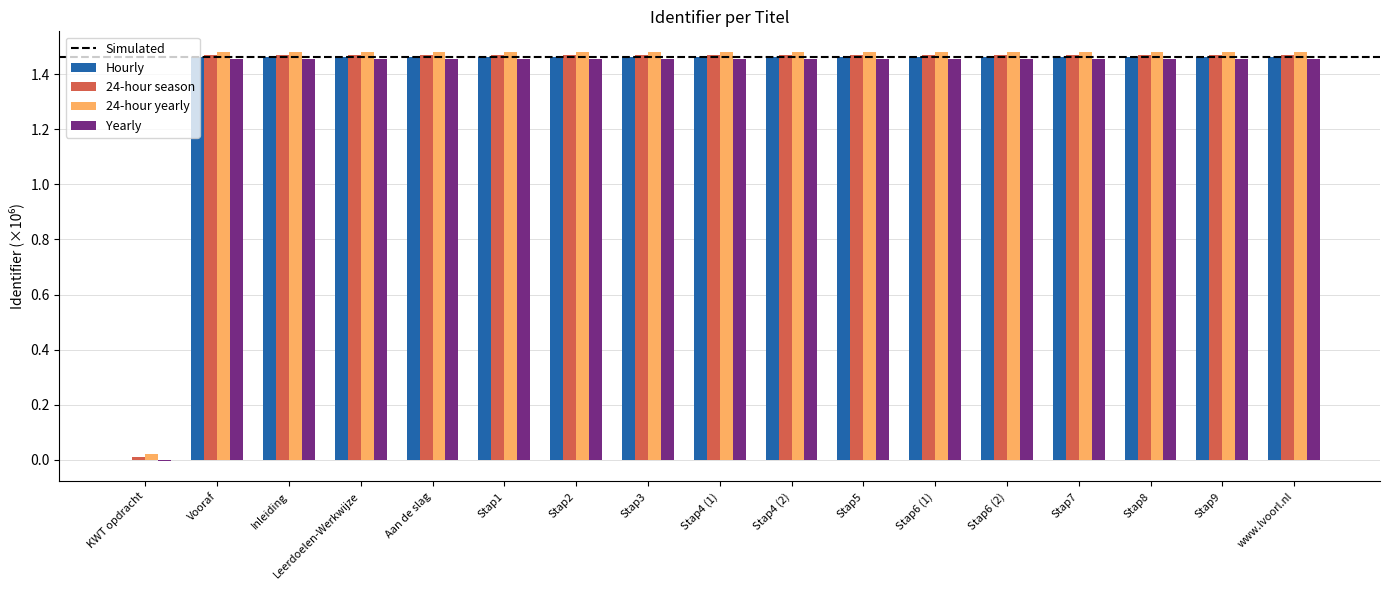

At which label does Hourly first exceed 1?

Vooraf